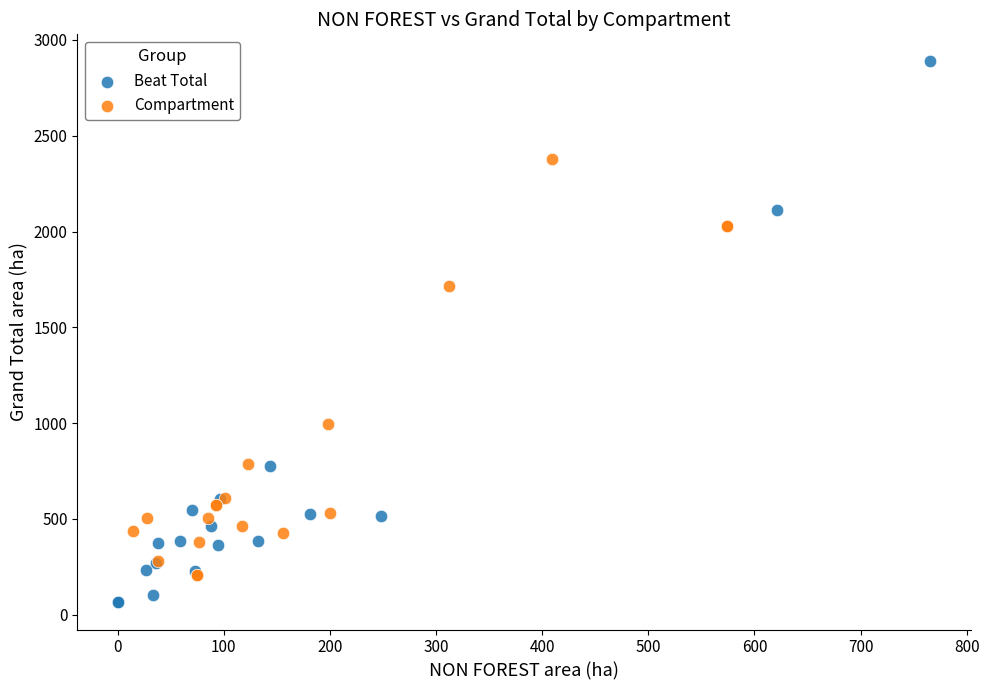

Which series has the largest Y range (max minus min)?

Beat Total